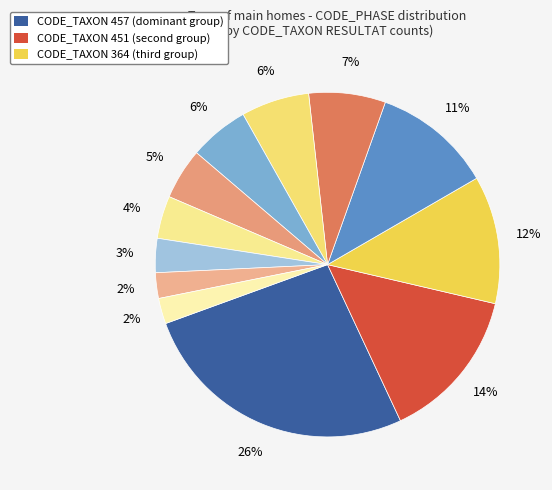

Is there any slice that represents more than half of the pie?

No